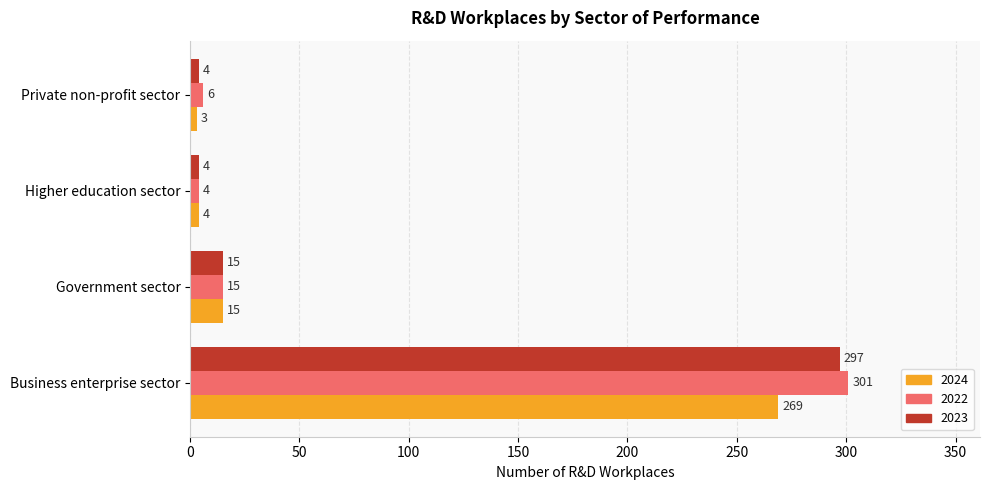

Rank the series by their maximum value, from lowest to highest.

2024, 2023, 2022